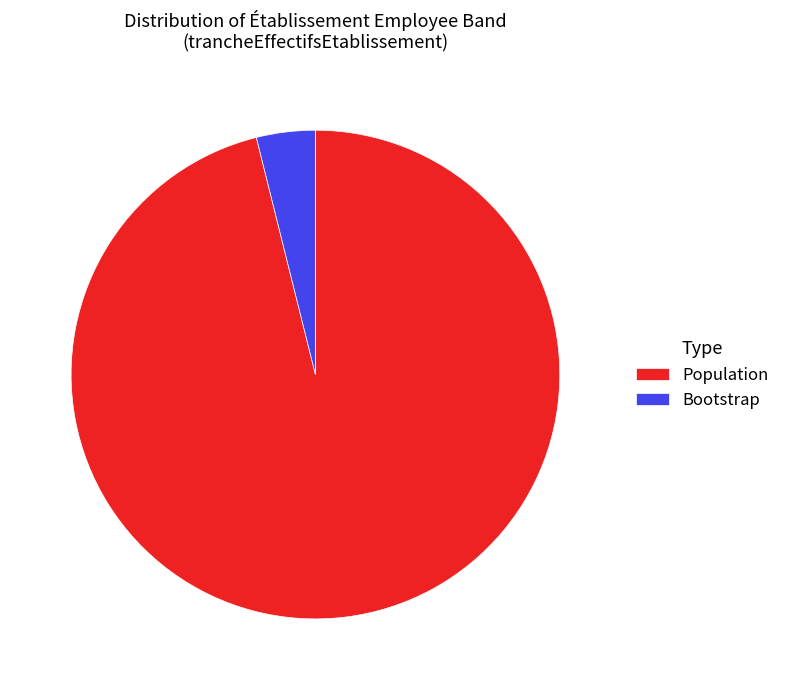

Between Bootstrap and Population, which is larger?

Population